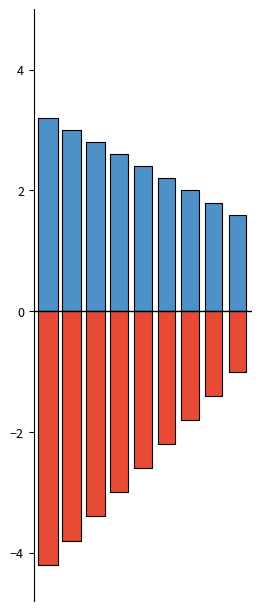

What is the spread (max minus min) of values at falling?

7.4